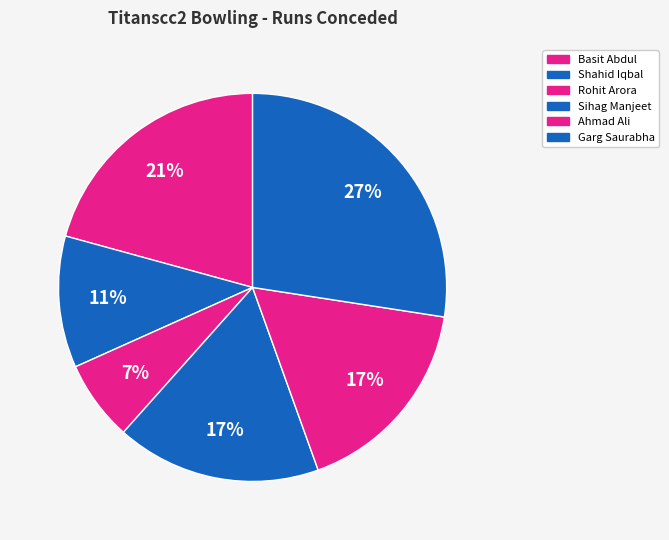

Combined, do Ahmad Ali and Sihag Manjeet account for over 50%?

No